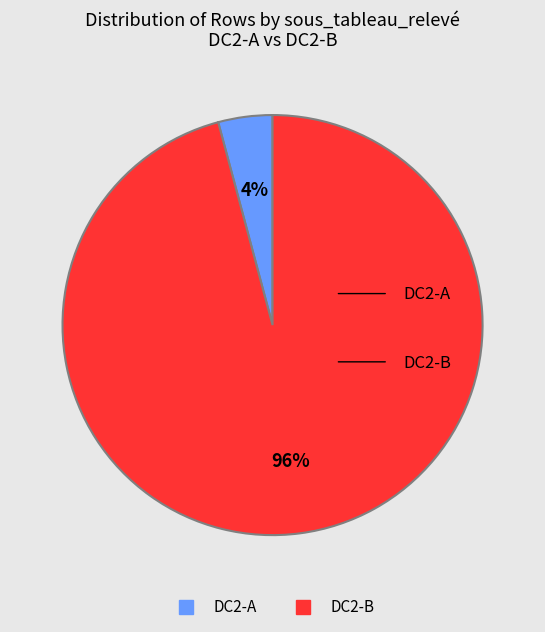

Which category has the biggest portion of the pie?

DC2-B